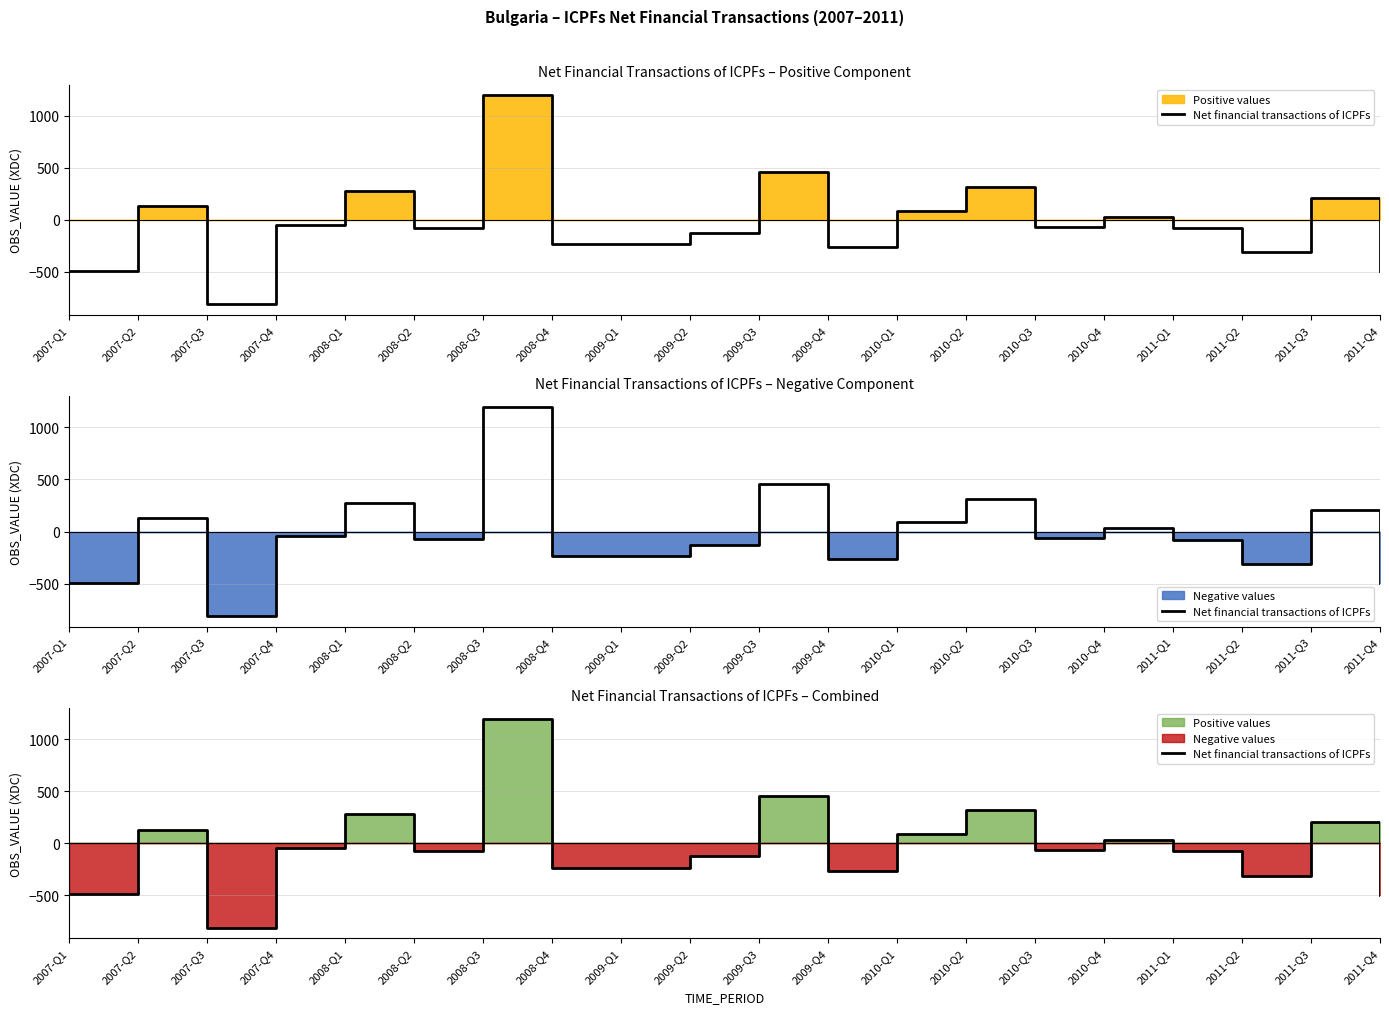

What is the sum of all values?

-518